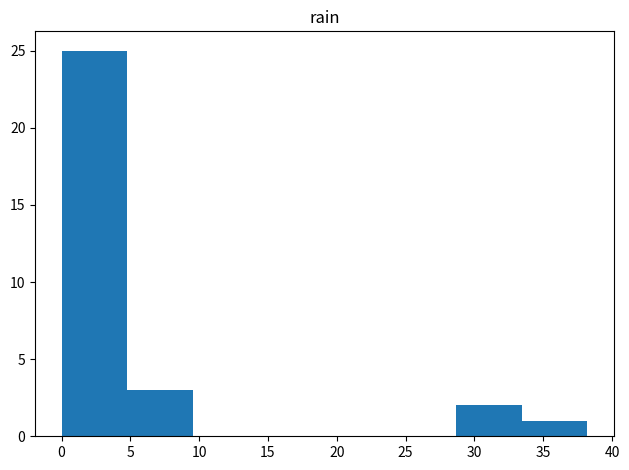

How tall is the bar that spans 28.5 to 33.5 on the x-axis? Neither the bar edges nor the heights are printed on the chart, so give them approximately, as read against the axes.

2